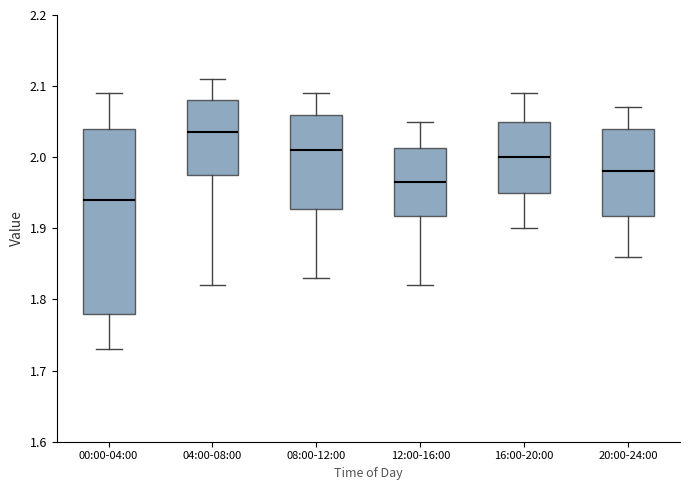

Where does the upper whisker of the box for 16:00-20:00 end on the y-axis? The values are not printed on the chart, so give them approximately, as read against the axis.

2.09